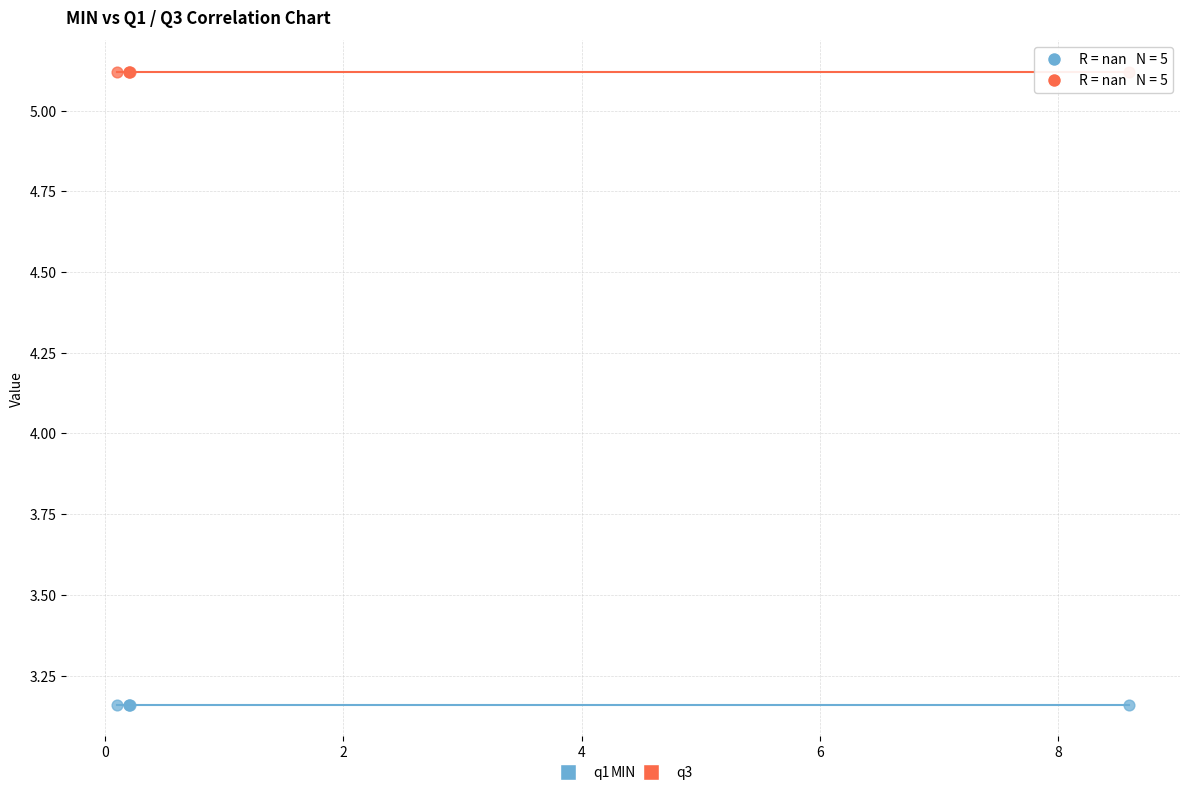

Which series reaches the maximum Y coordinate?

q3